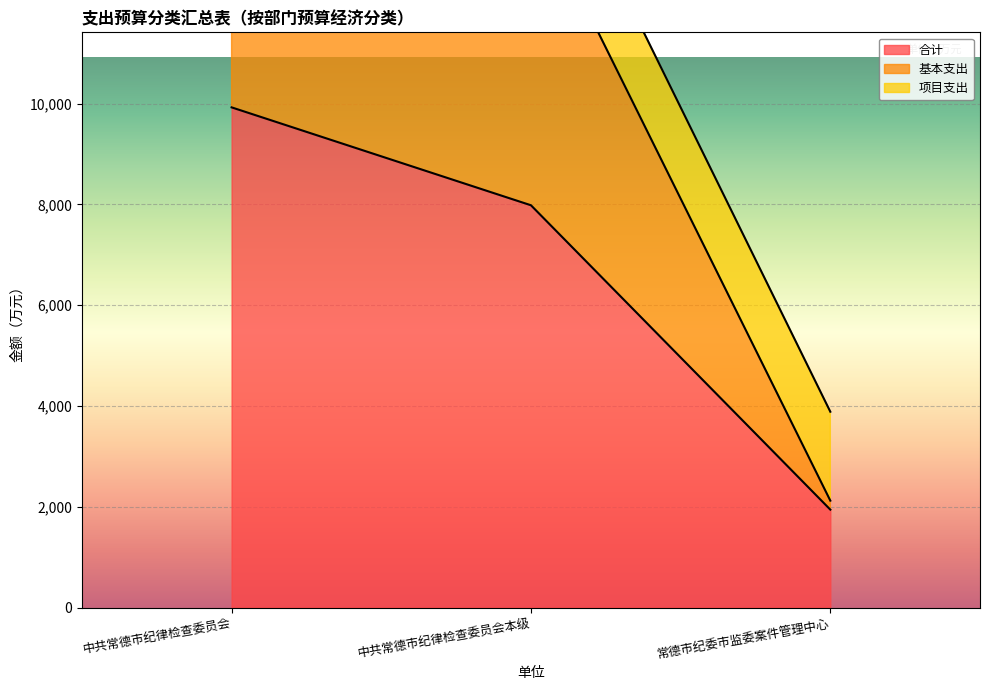

Where is 合计 nearest to the value 5935?

中共常德市纪律检查委员会本级